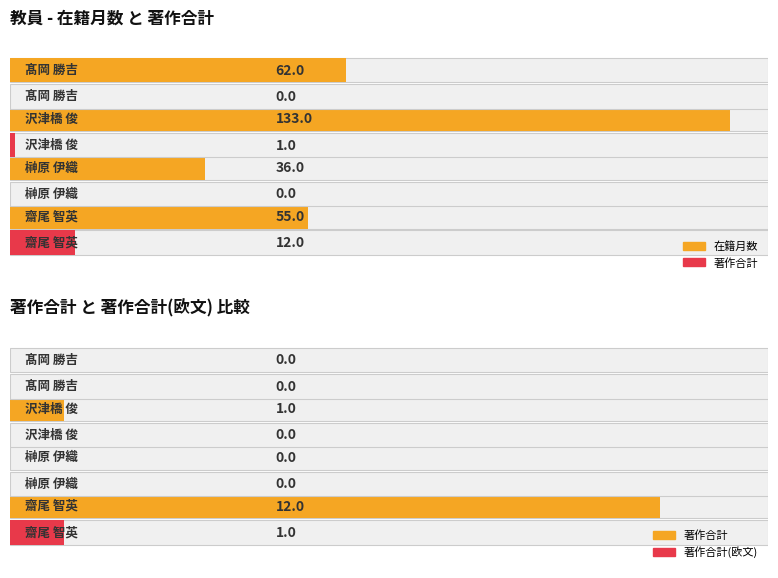

Which series has the largest range (max minus min)?

在籍月数